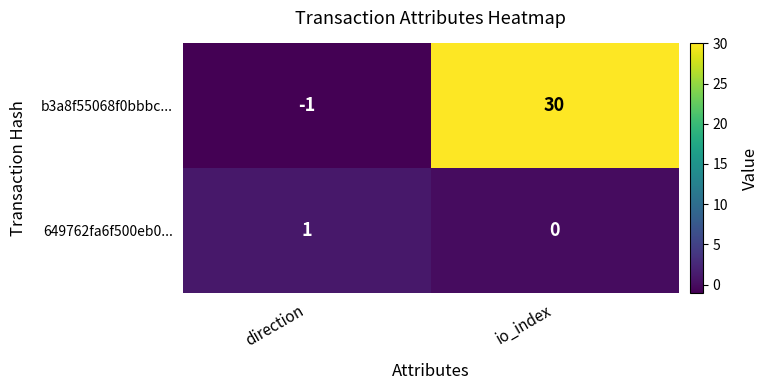

What is the total value across all series at io_index?

30